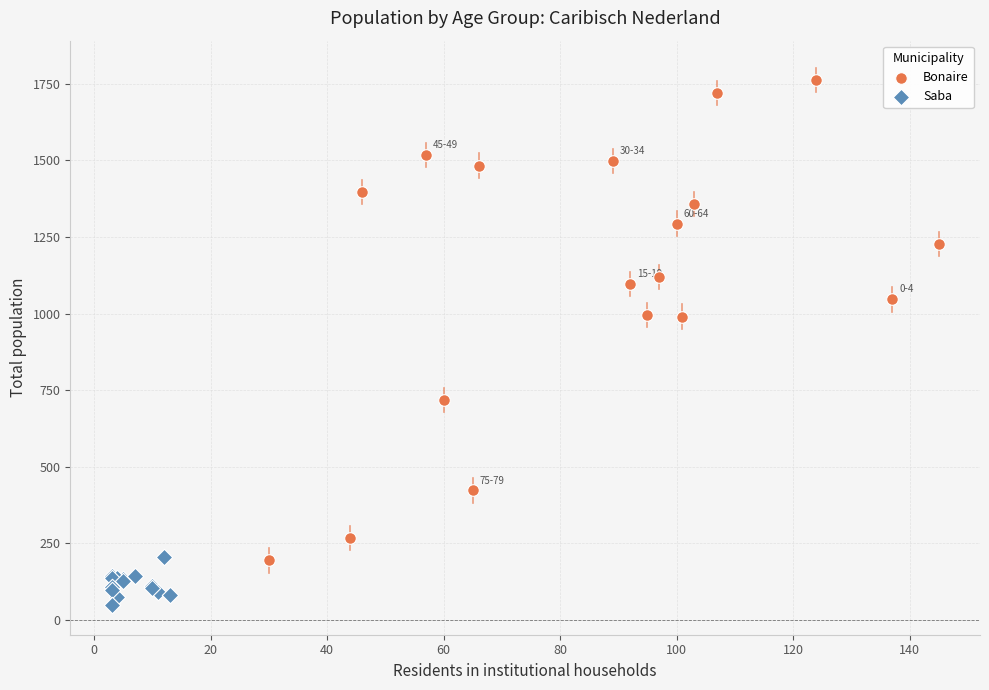

Which series has the largest Y range (max minus min)?

Bonaire